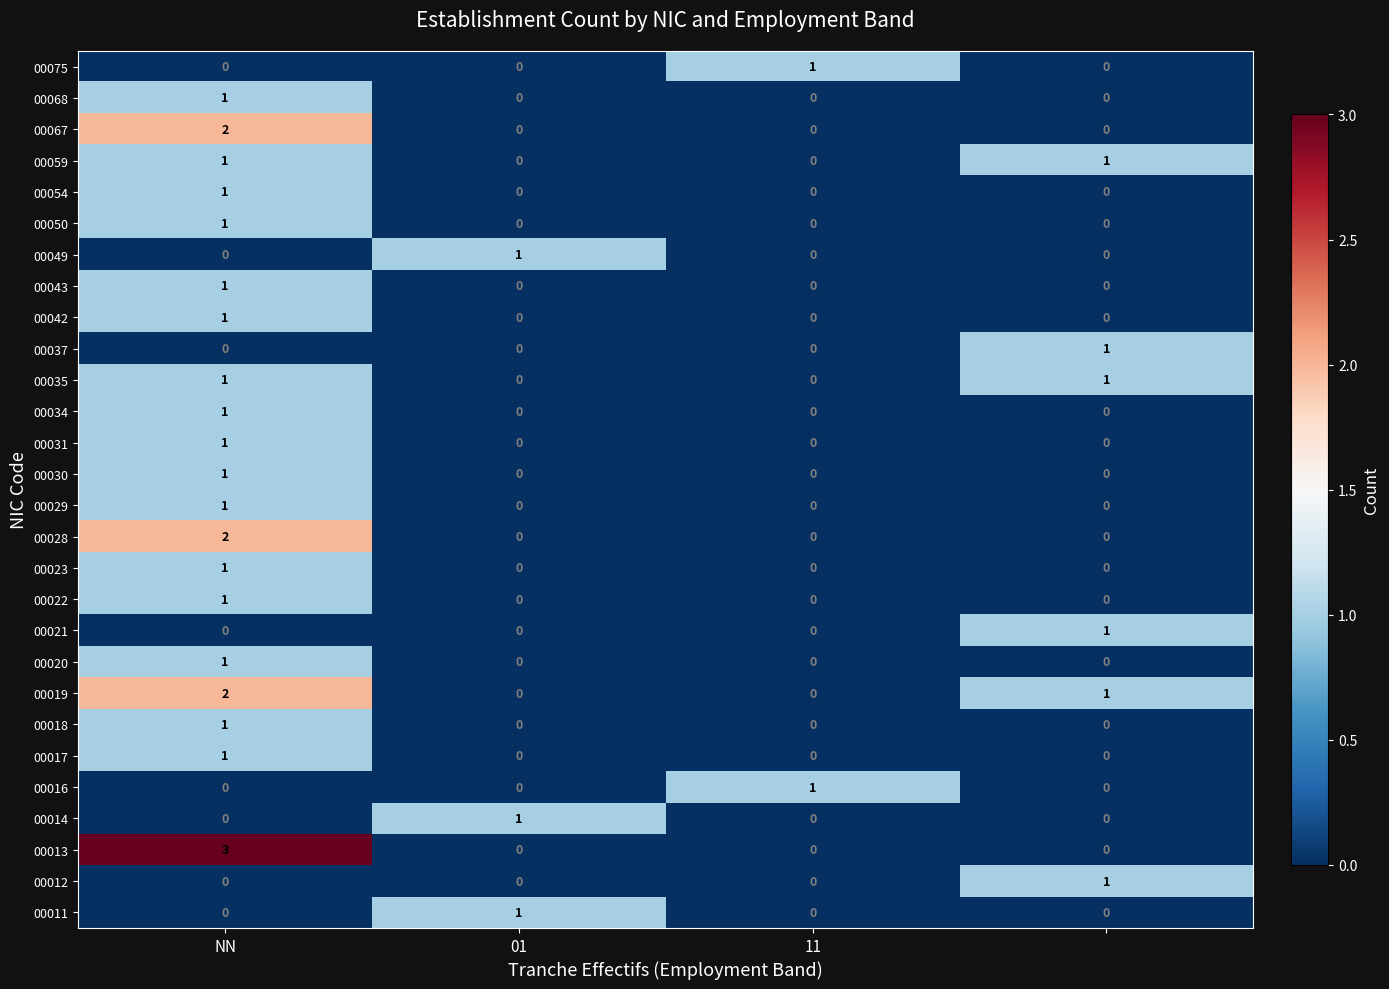

Which series has the largest range (max minus min)?

00013